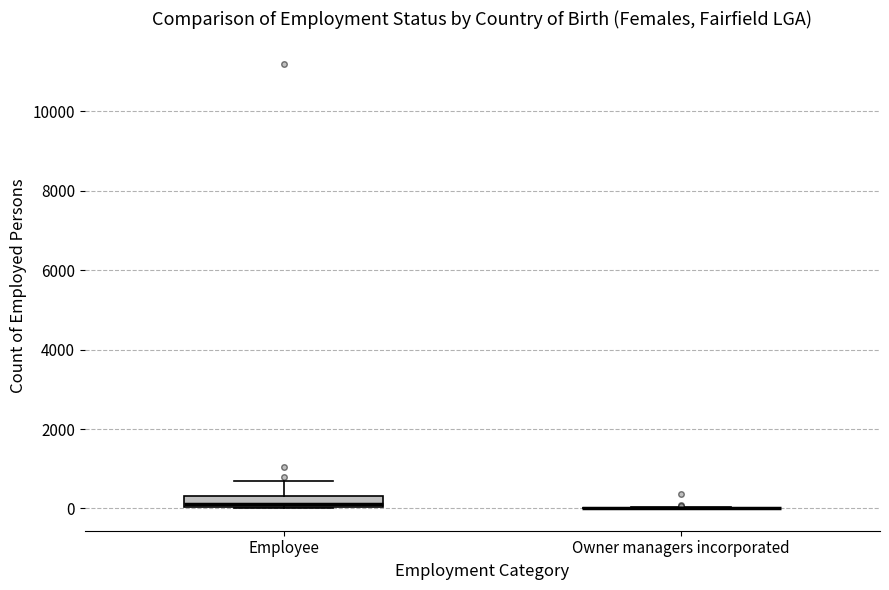

Where does the upper whisker of the box for Employee end on the y-axis? The values are not printed on the chart, so give them approximately, as read against the axis.

600